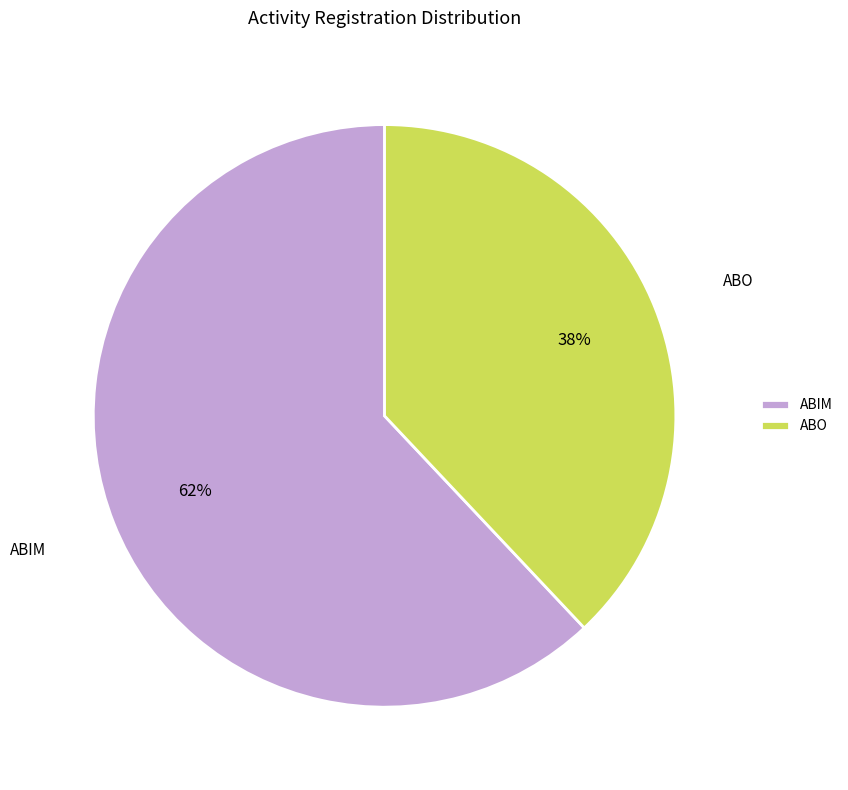

Is it true that ABO is 38% of the pie?

True